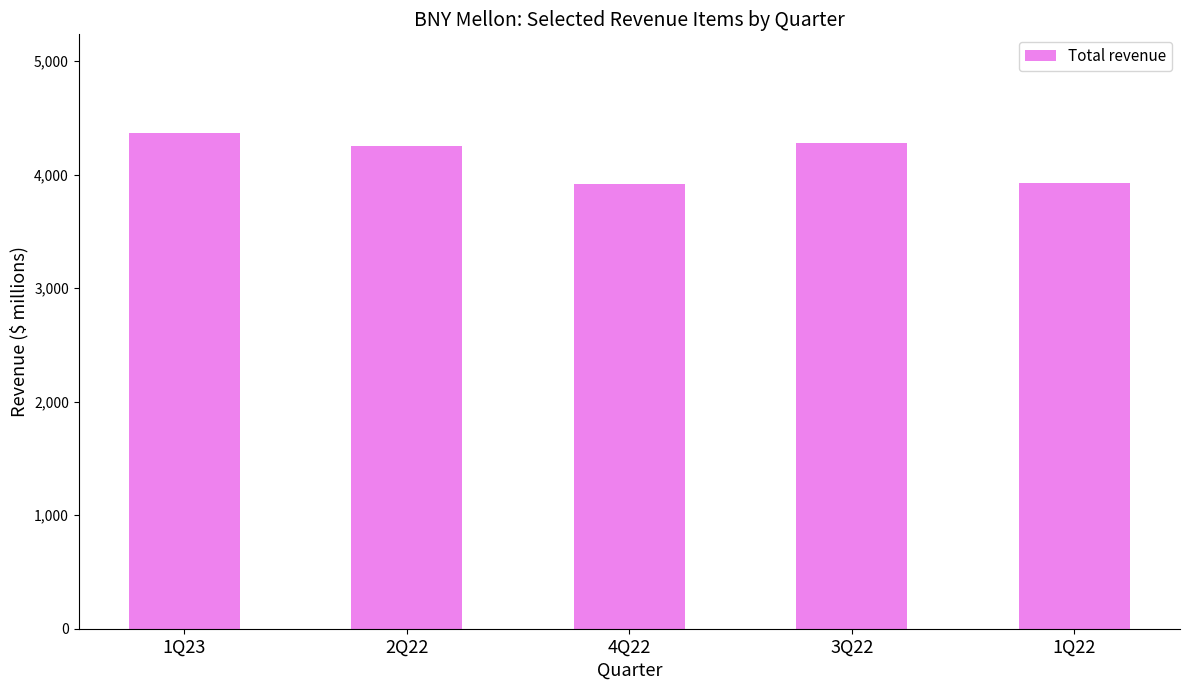

What is the ratio of the value at 1Q23 to the value at 1Q22?

1.1